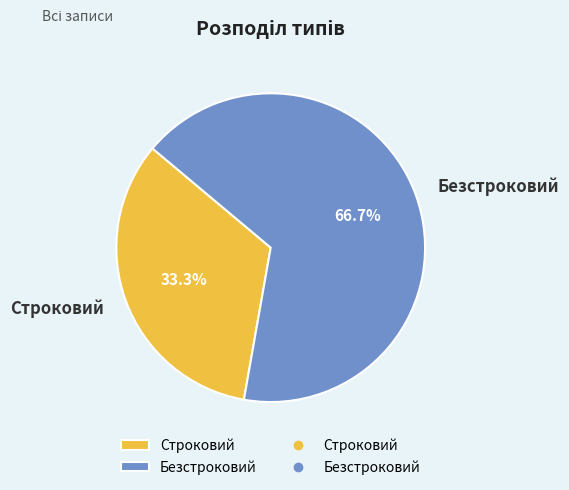

Which slice is the smallest?

Строковий